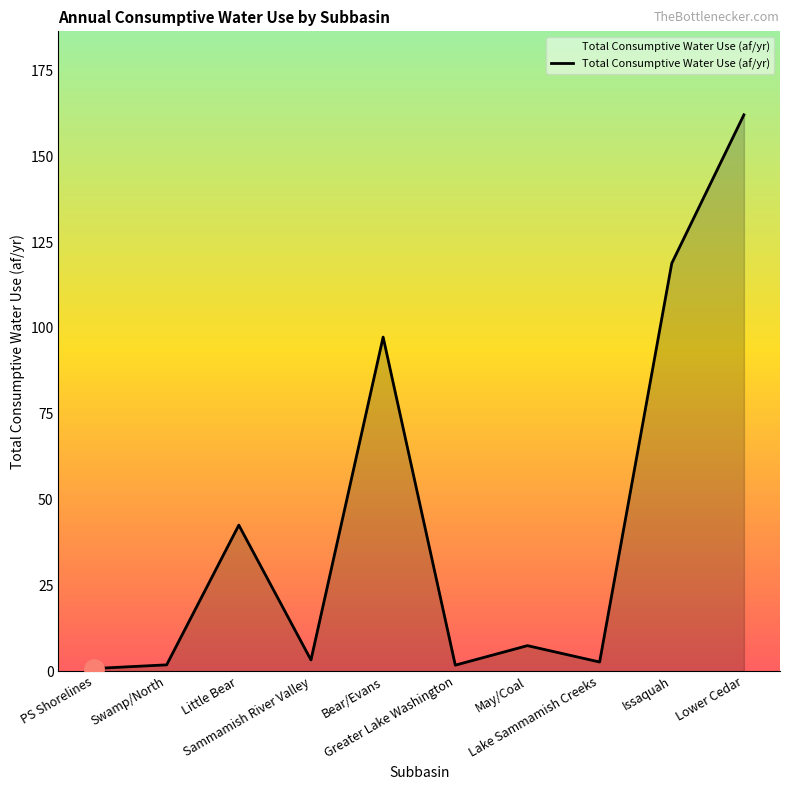

What is the smallest value displayed?

0.8